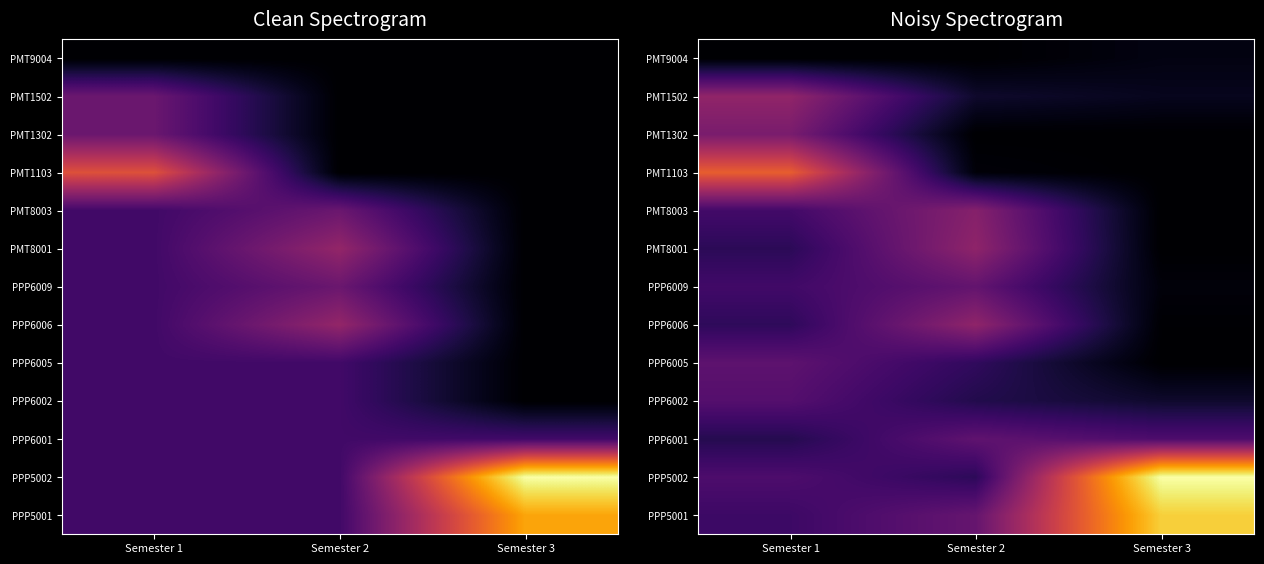

How many series are shown in this chart?

13